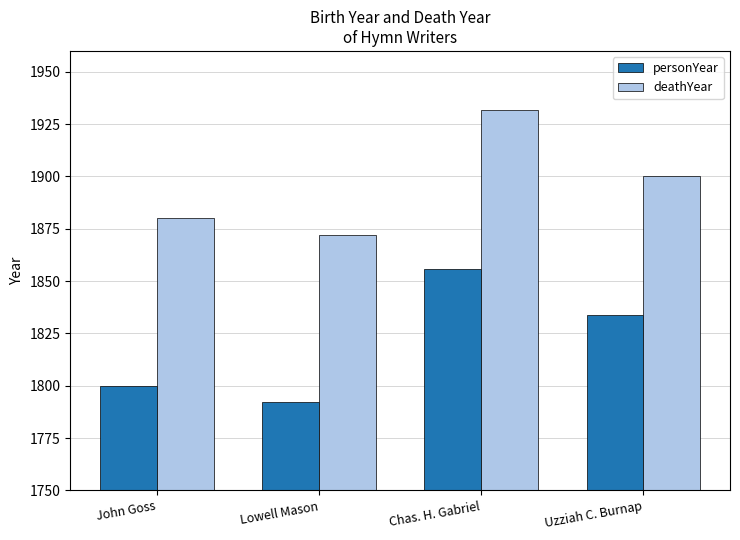

True or false: deathYear has a value of 2848 at Chas. H. Gabriel.

False